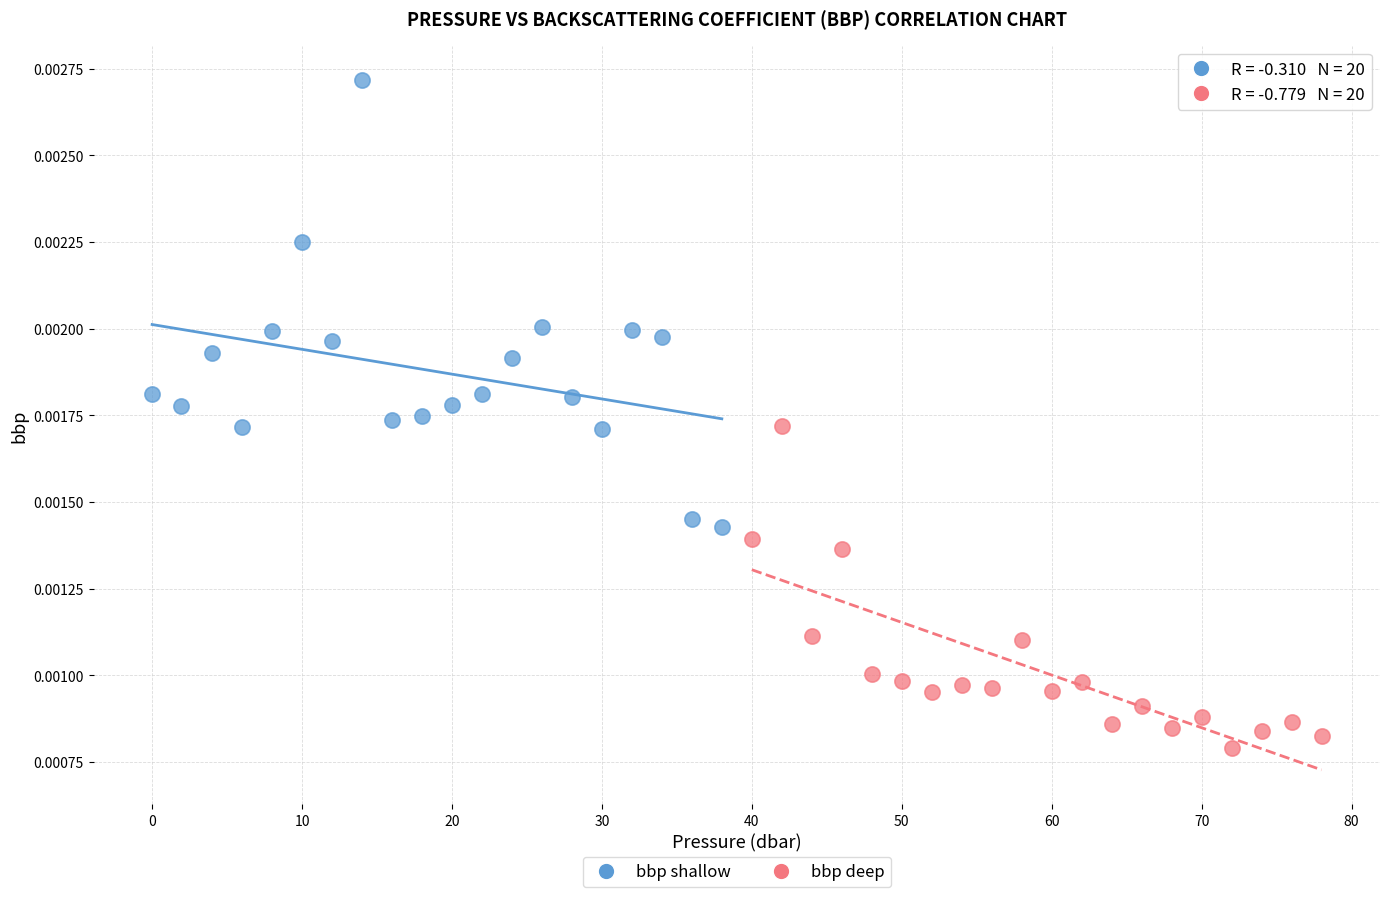

Which series contains the highest Y value?

bbp shallow